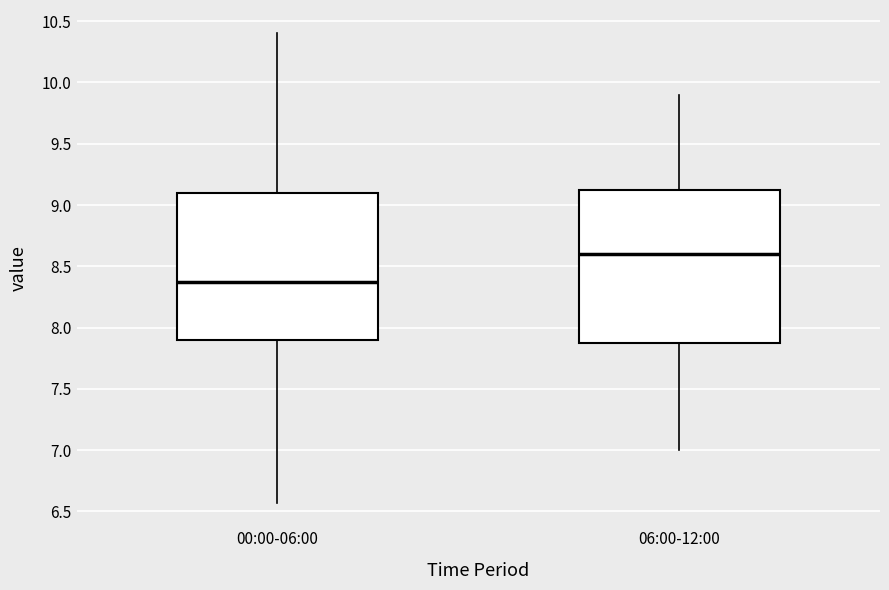

Which box's median line is the highest?

06:00-12:00